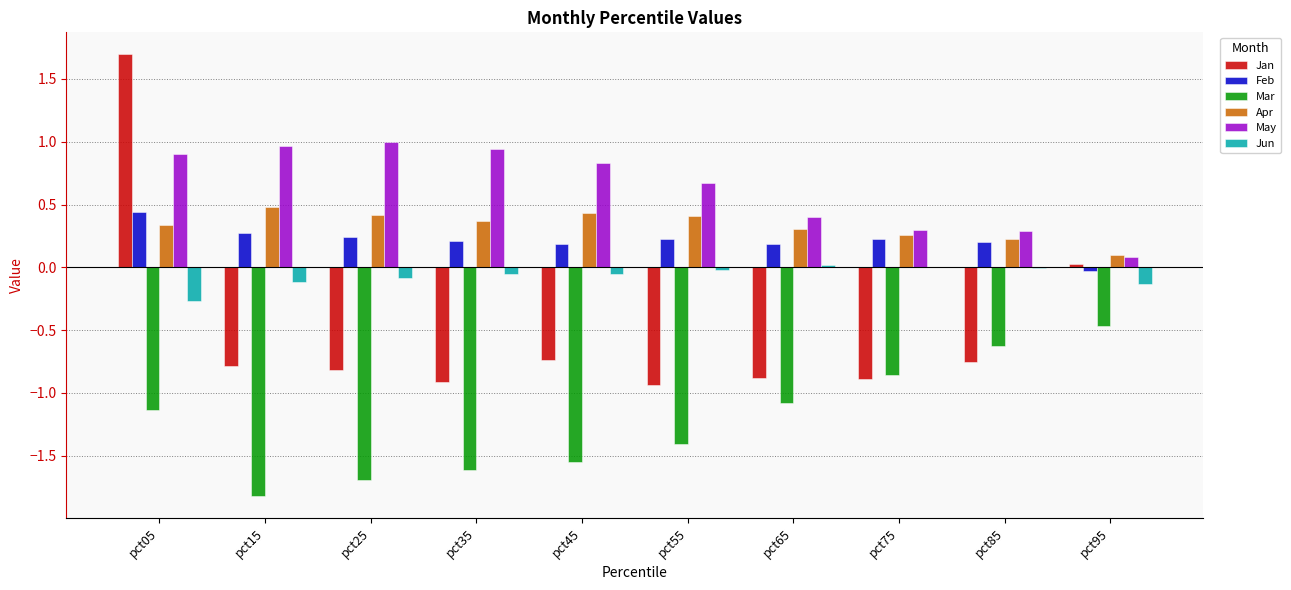

Which category has the highest value across all series?

pct05